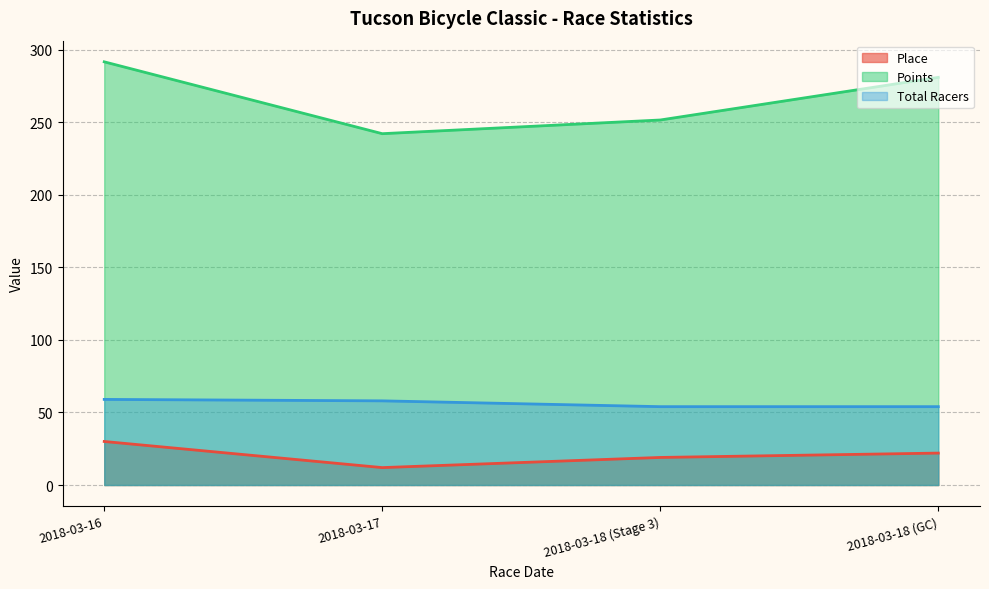

At which category is the sum across all series the highest?

2018-03-16